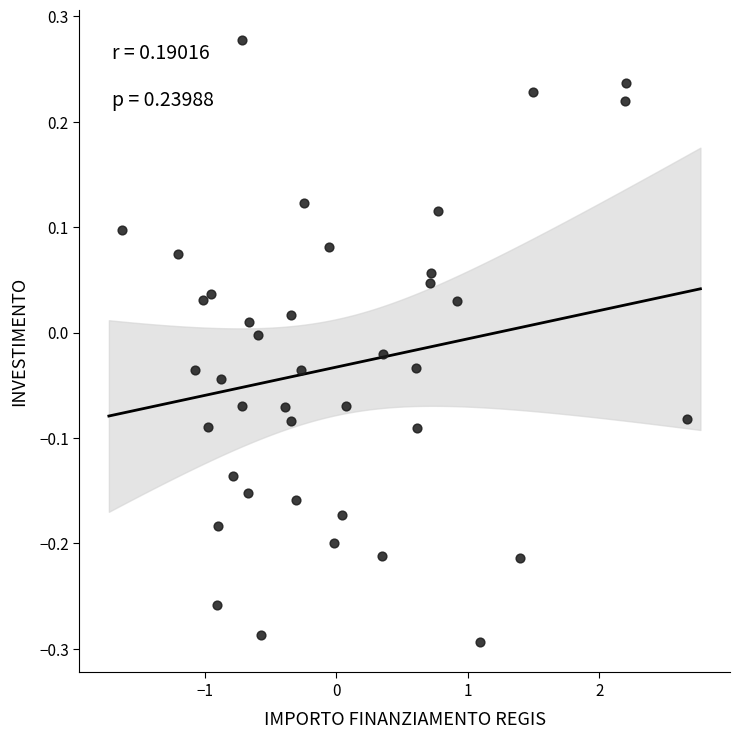

What is the range of Y values (max minus min)?

0.6